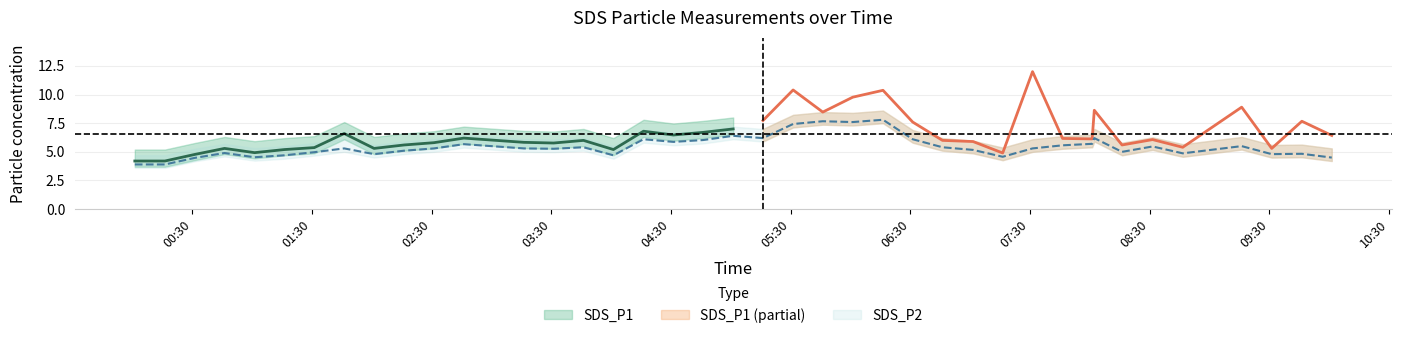

Which category has the lowest value across all series?

00:30